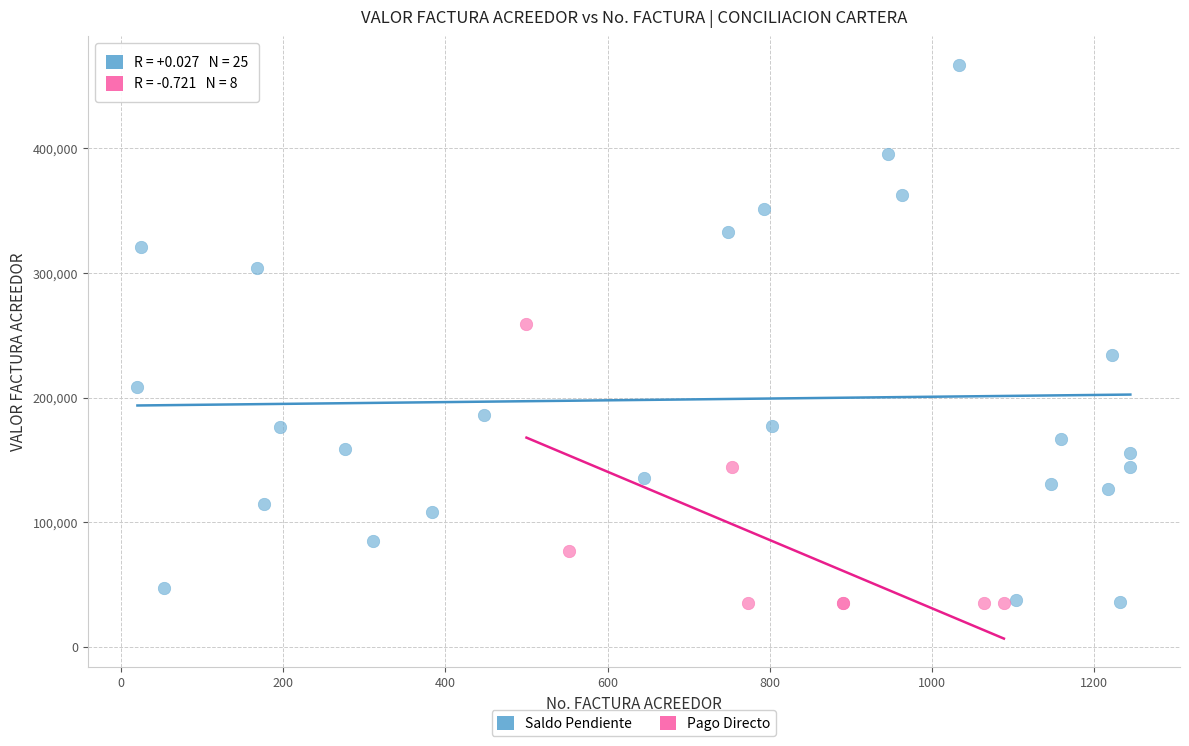

Which series contains the highest Y value?

Saldo Pendiente